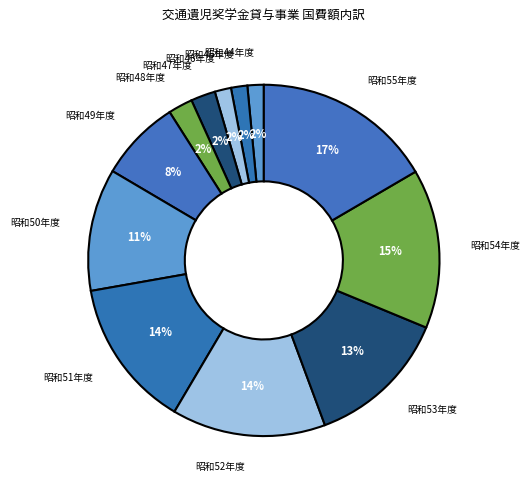

How many slices are in this pie chart?

12